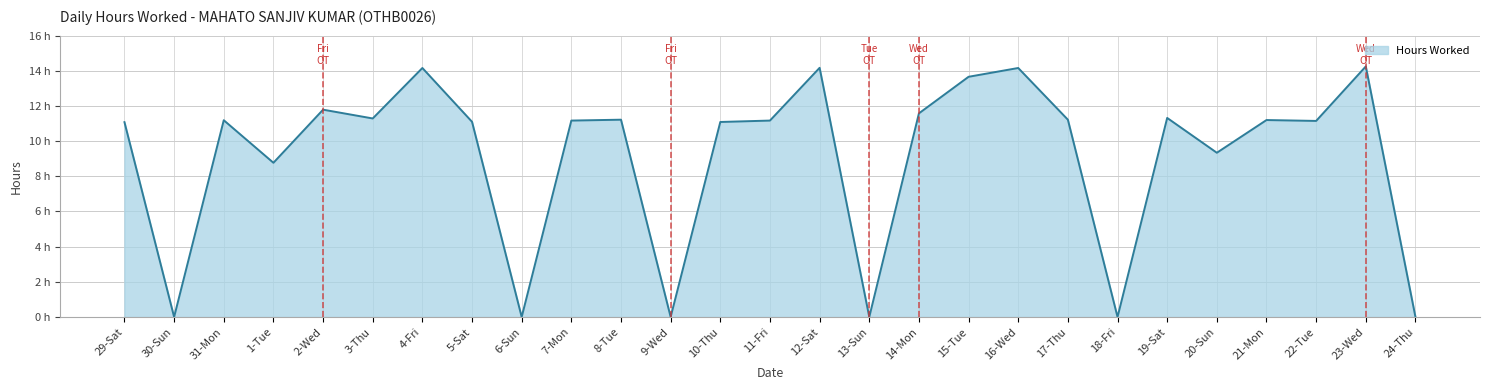

Does the chart have visible grid lines?

Yes